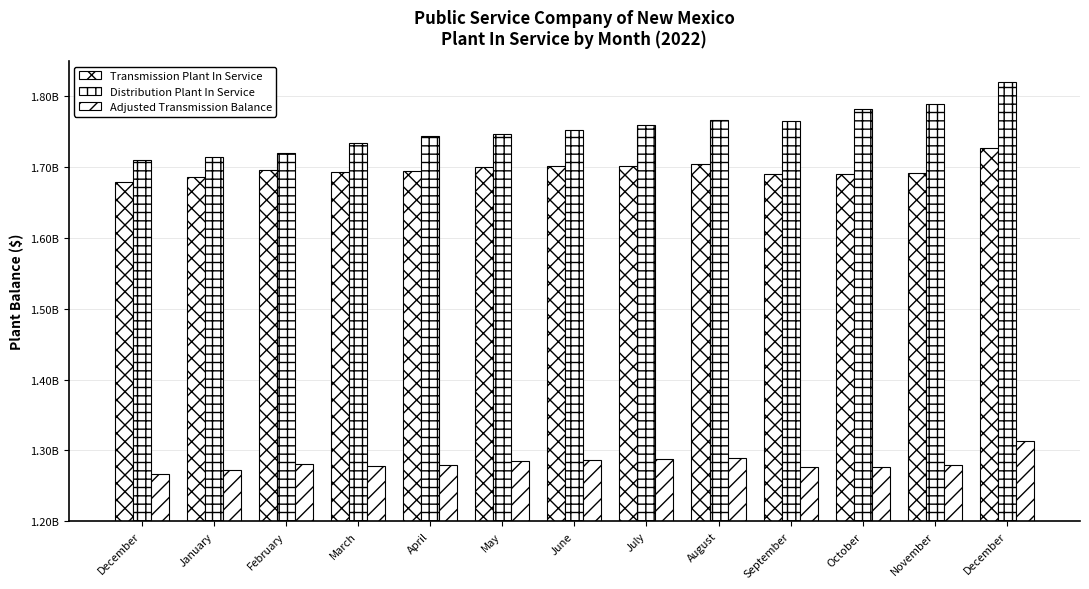

Reading left to right, extract all data points from this chart.

Transmission Plant In Service: 1.7	1.7	1.7	1.7	1.7	1.7	1.7	1.7	1.7	1.7	1.7	1.7	1.7
Distribution Plant In Service: 1.7	1.7	1.7	1.7	1.7	1.7	1.8	1.8	1.8	1.8	1.8	1.8	1.8
Adjusted Transmission Balance: 1.3	1.3	1.3	1.3	1.3	1.3	1.3	1.3	1.3	1.3	1.3	1.3	1.3